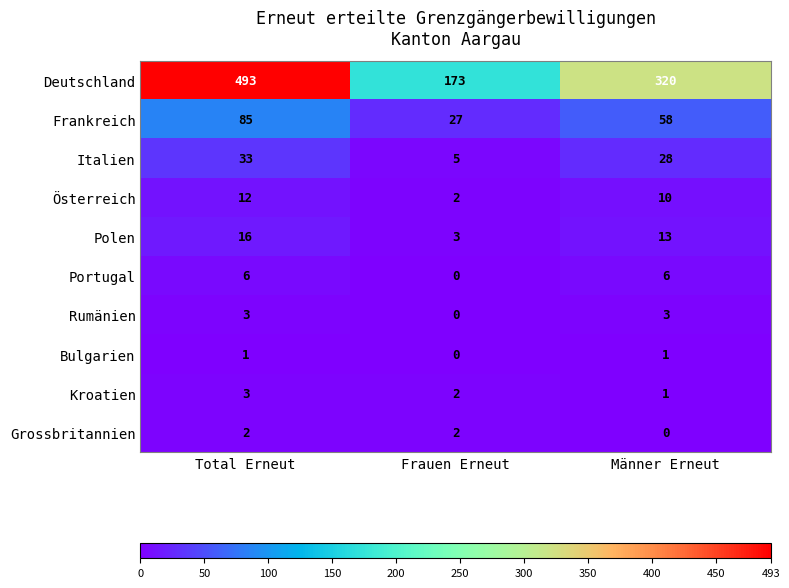

What is the difference between the highest and lowest values at Männer Erneut?

320